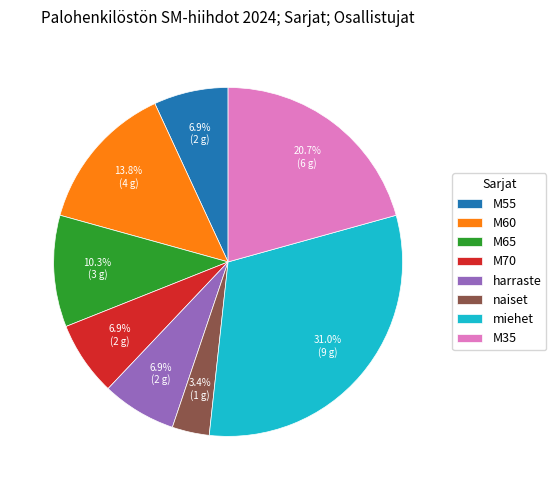

Is there a majority slice in this chart?

No